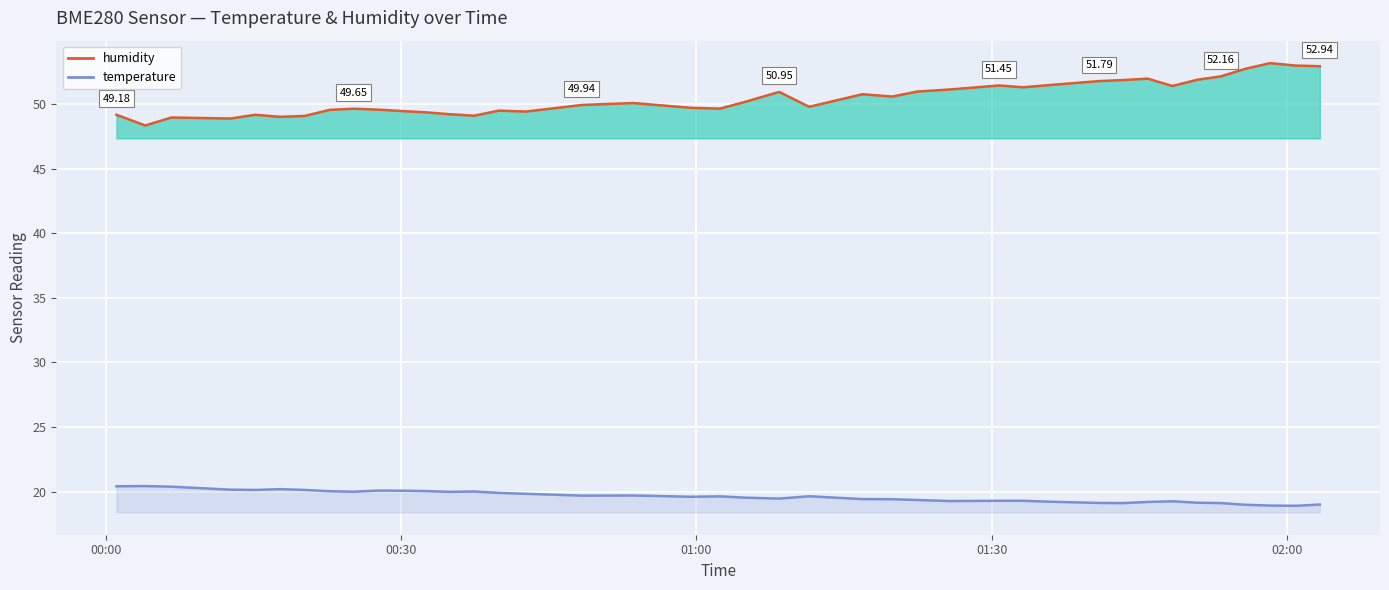

How many interior local valleys (lower than both neighbors) does the data have?

9